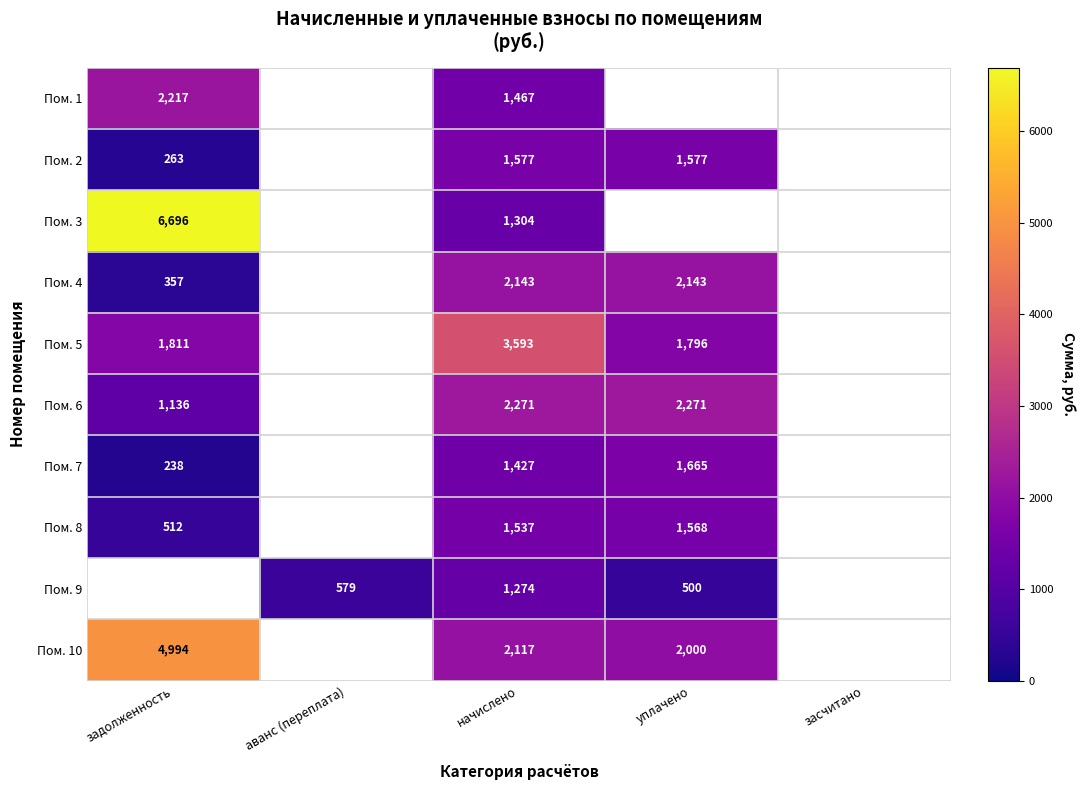

What is the total value across all series at начислено?

18710